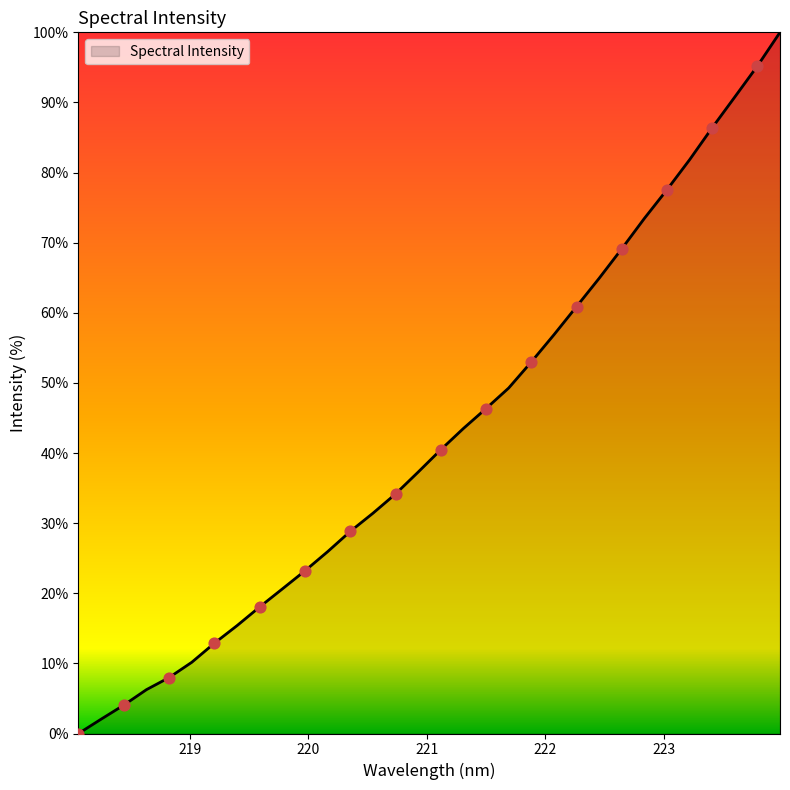

What is the maximum value shown in the chart?

100.0